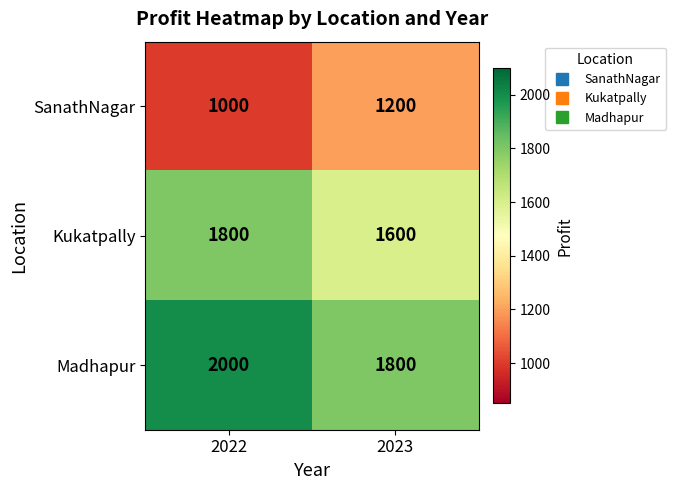

What is the total value across all series at 2023?

4600